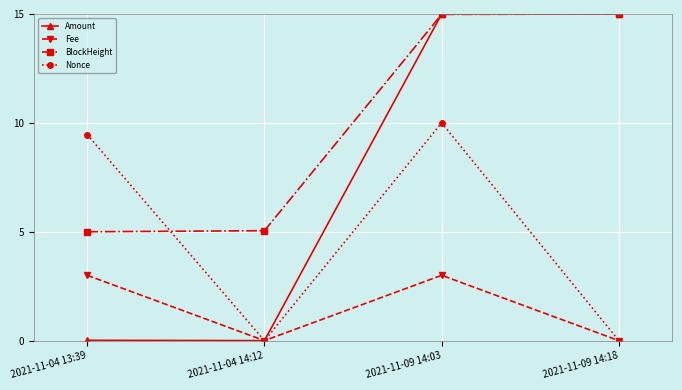

List the series in order of their overall mean, highest first.

BlockHeight, Amount, Nonce, Fee